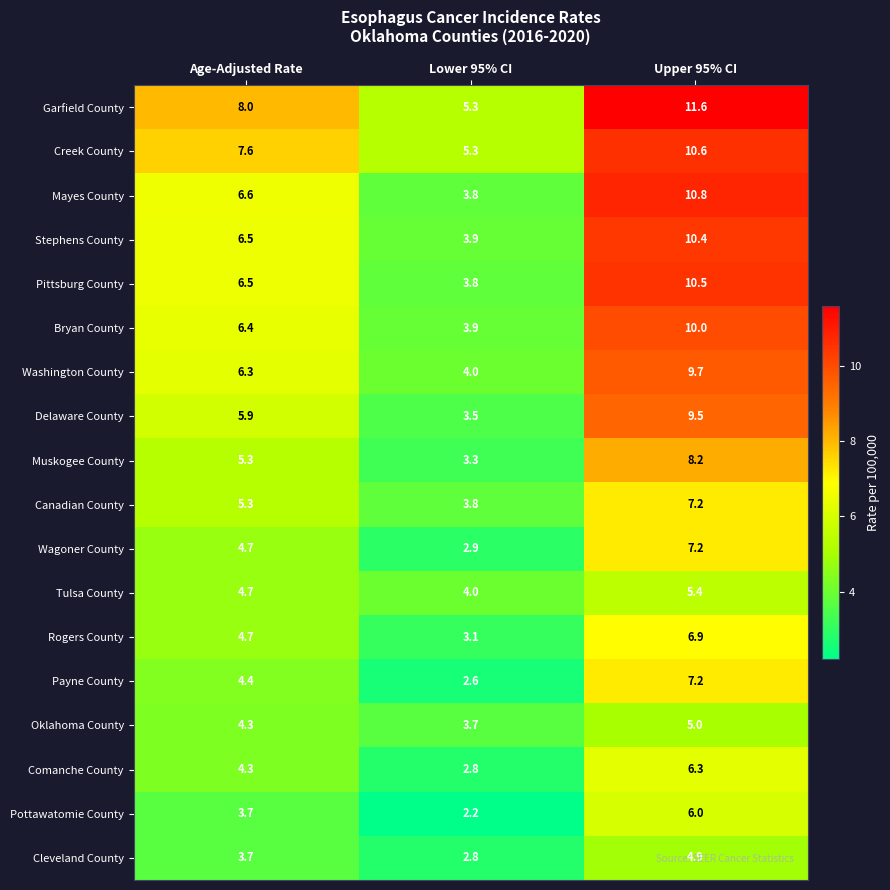

The value of Delaware County at Lower 95% CI is 4.9. True or false?

False